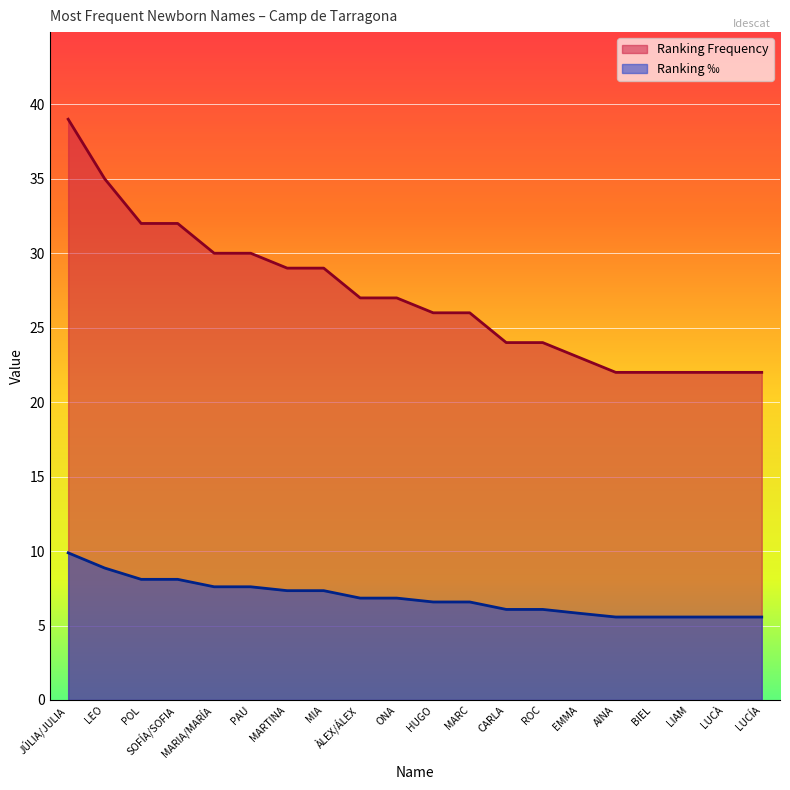

Rank the categories by Ranking Frequency value from lowest to highest.

AINA, BIEL, LIAM, LUCÀ, LUCÍA, EMMA, CARLA, ROC, HUGO, MARC, ÀLEX/ÁLEX, ONA, MARTINA, MIA, MARIA/MARÍA, PAU, POL, SOFÍA/SOFIA, LEO, JÚLIA/JULIA